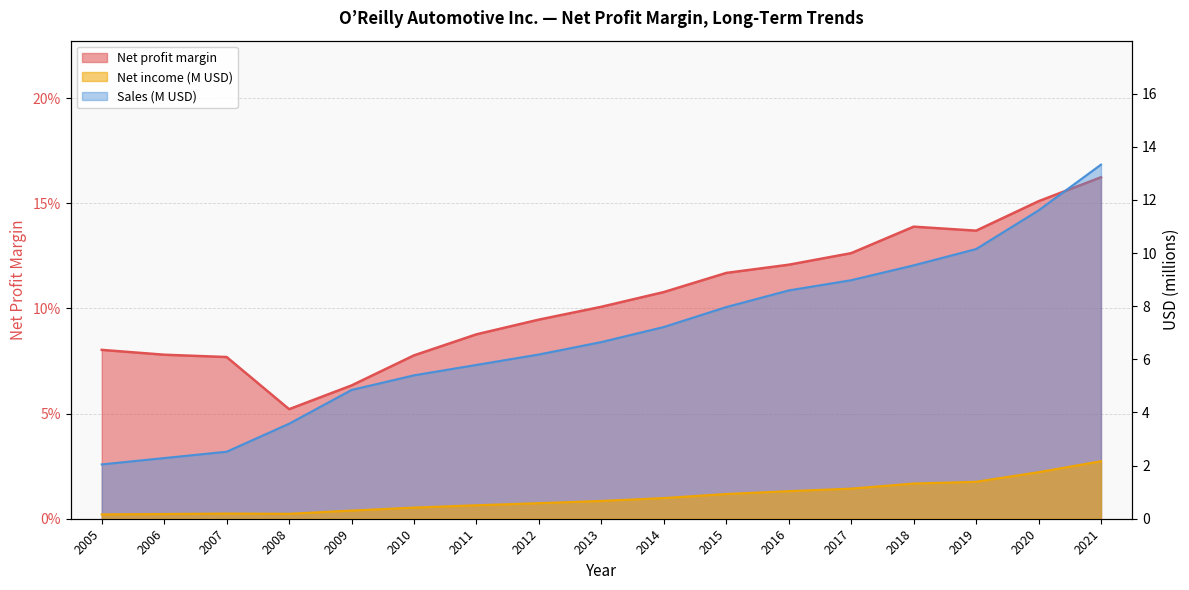

List the labels in order of Sales (M) value, smallest first.

2005, 2006, 2007, 2008, 2009, 2010, 2011, 2012, 2013, 2014, 2015, 2016, 2017, 2018, 2019, 2020, 2021